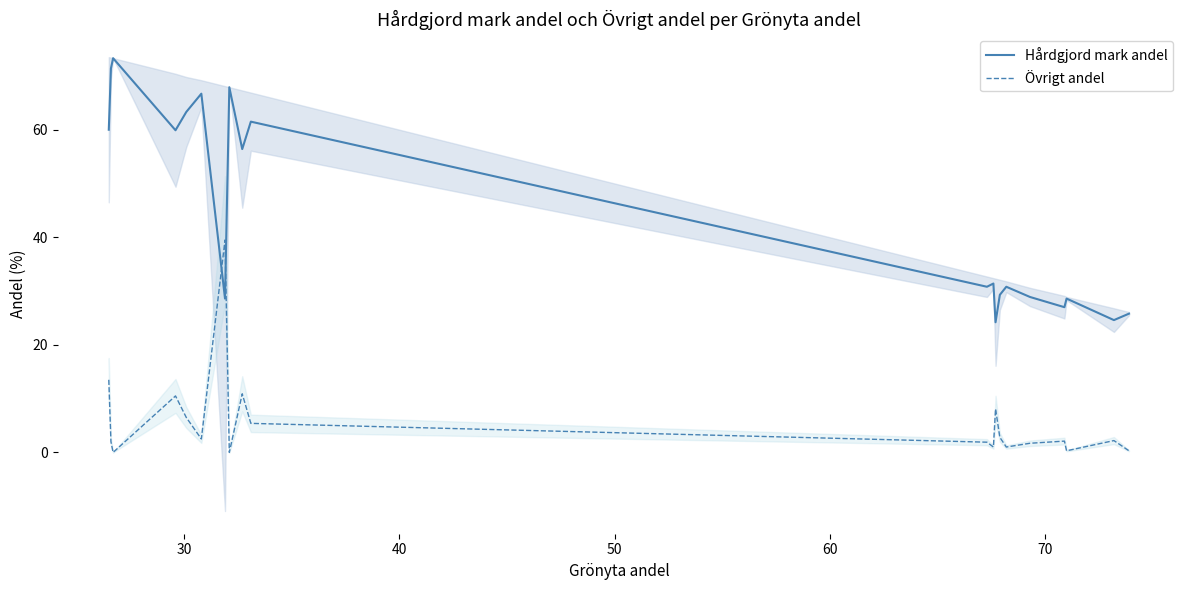

What is the average value of the Övrigt andel series?

5.6